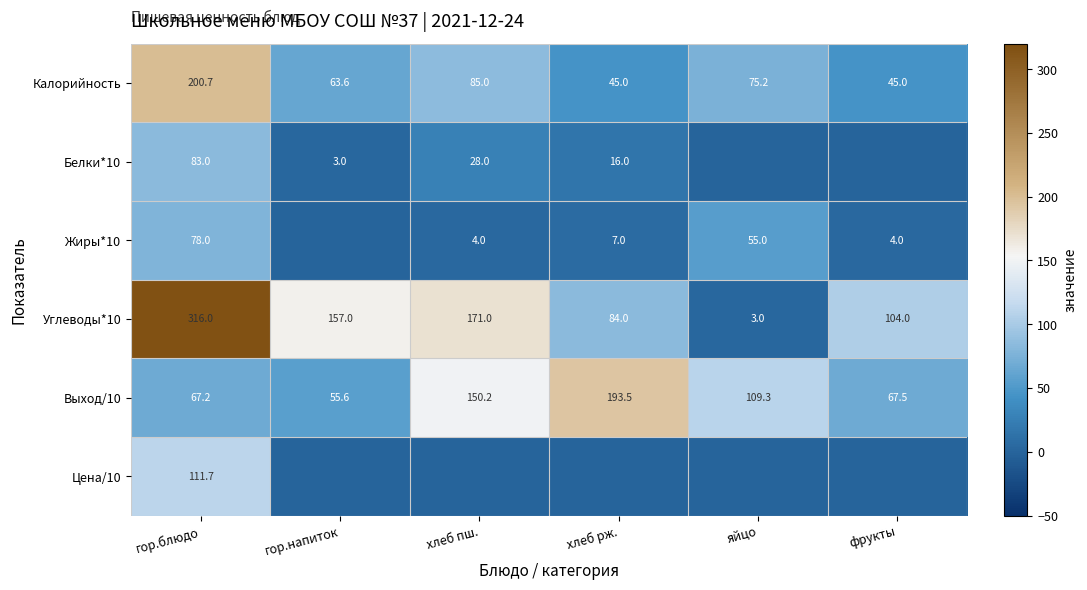

What is the approximate value of Выход/10 at хлеб пш.?

150.2